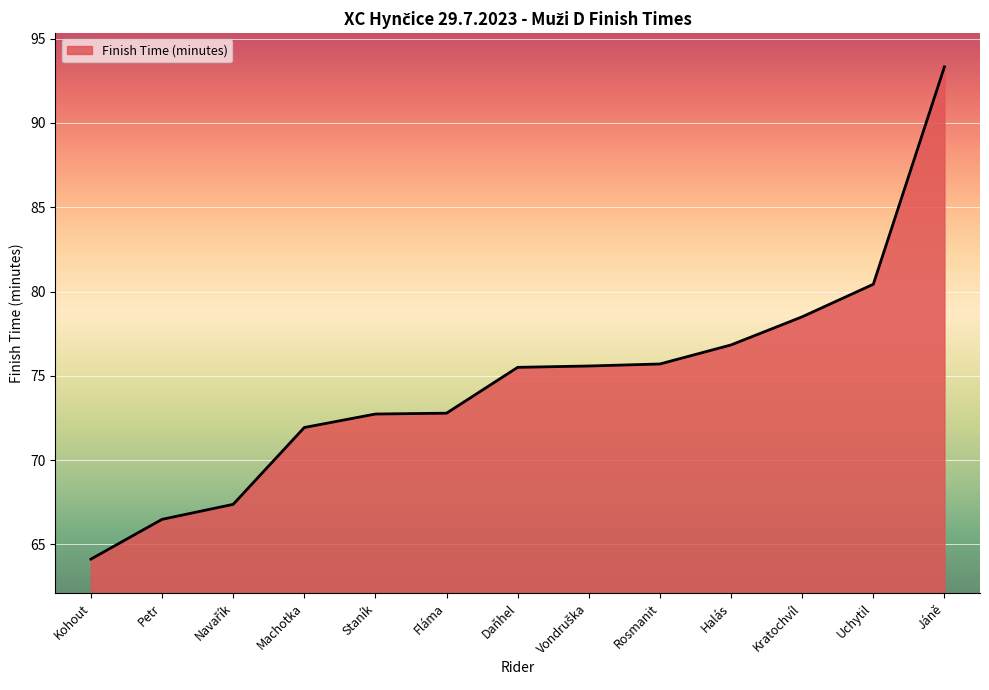

What is the difference between the maximum and minimum values?

29.2